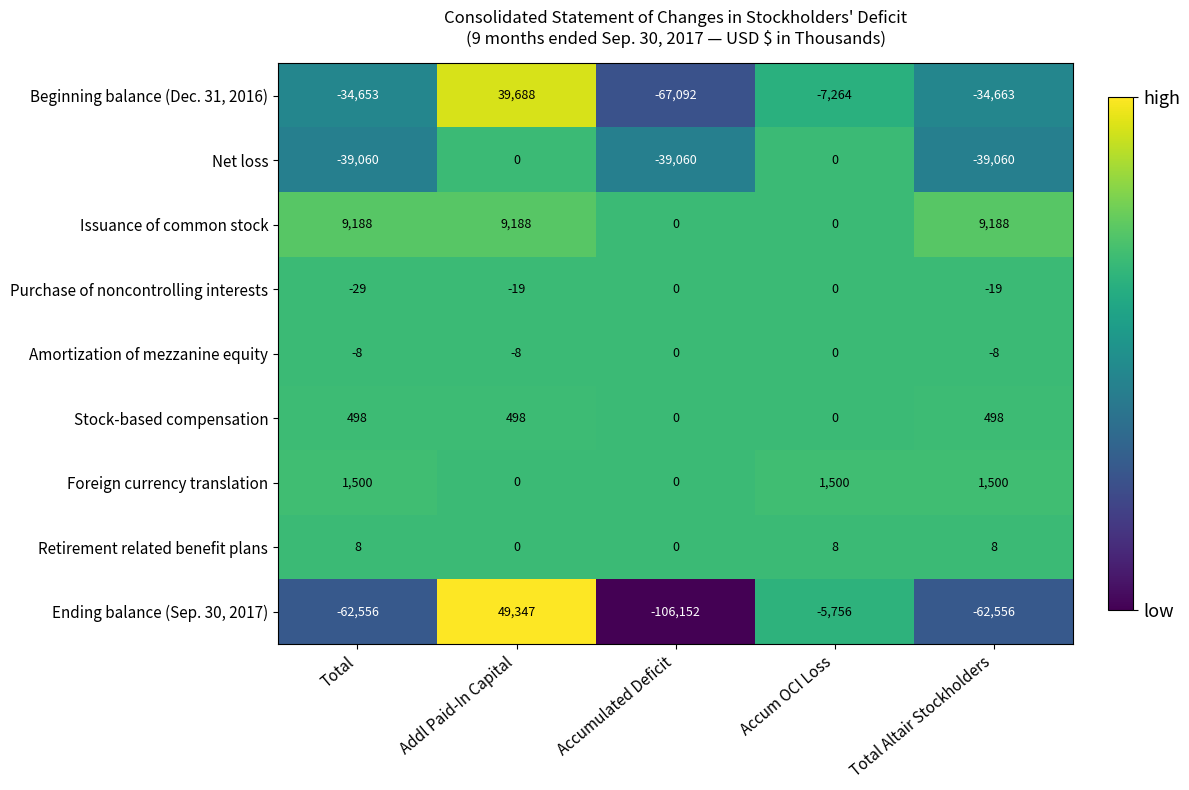

True or false: Net loss has a value of 0 at Addl Paid-In Capital.

True